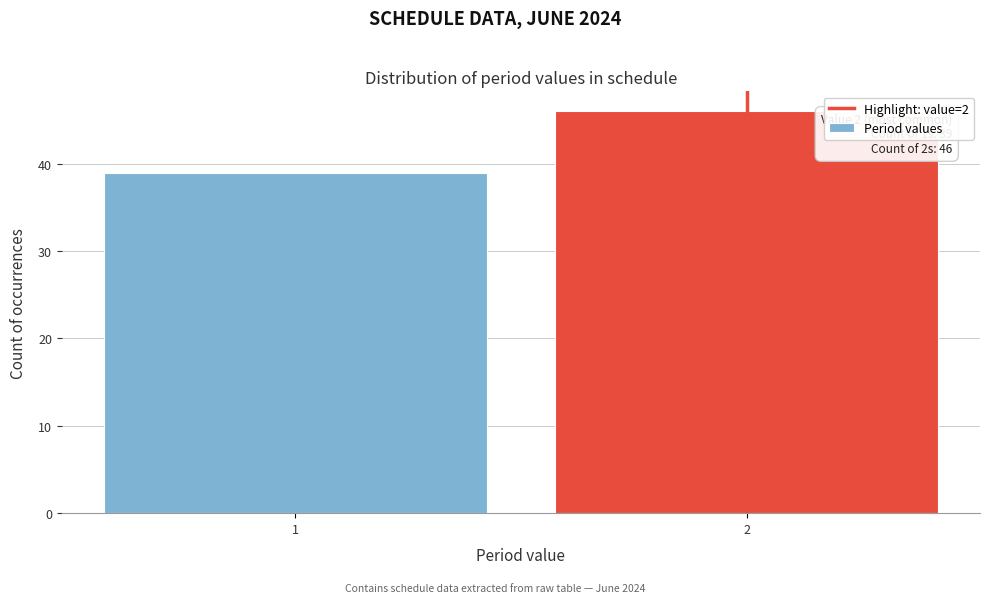

Reading left to right, transcribe all the data shown in this chart.

1=39	2=46